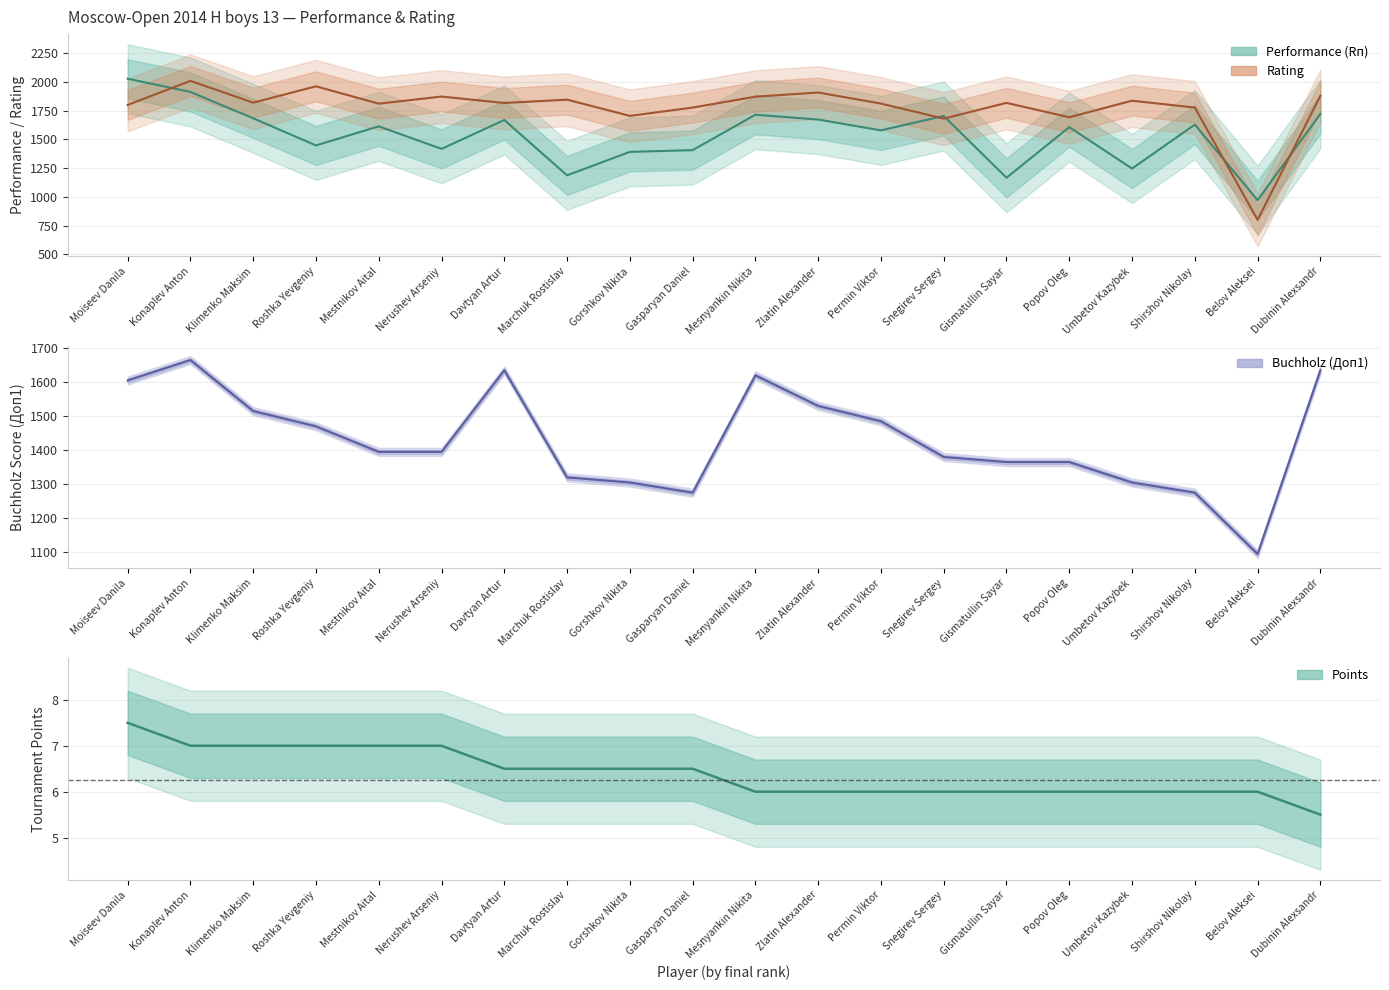

What is the total value across all series at Belov Aleksei?

2872.0